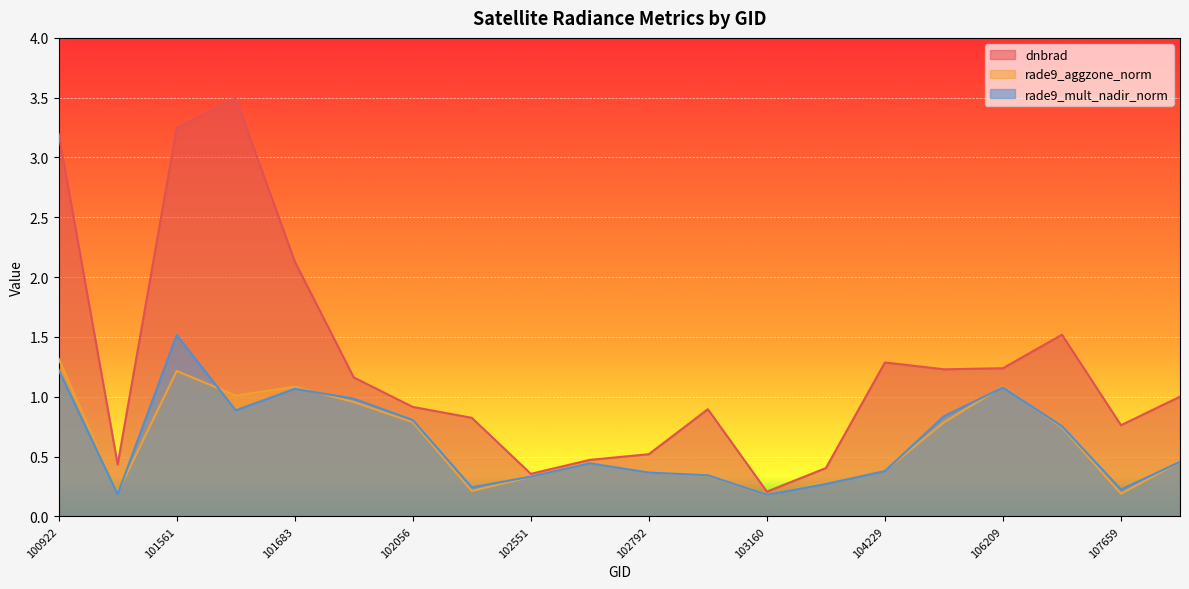

At how many categories does at least one series exceed 1?

10